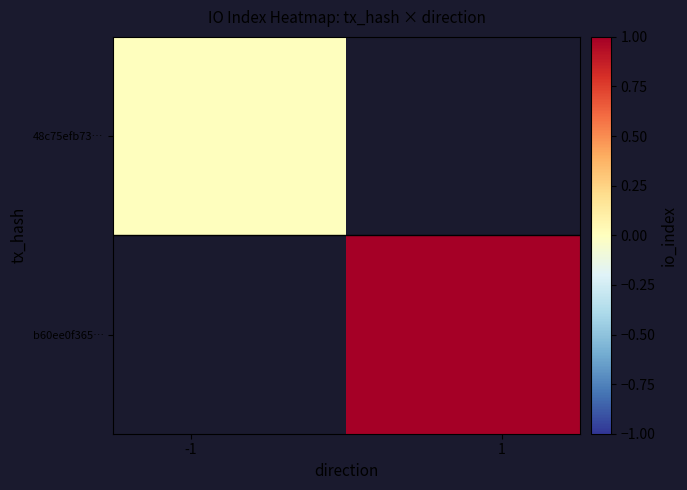

At how many categories does at least one series exceed 0?

1